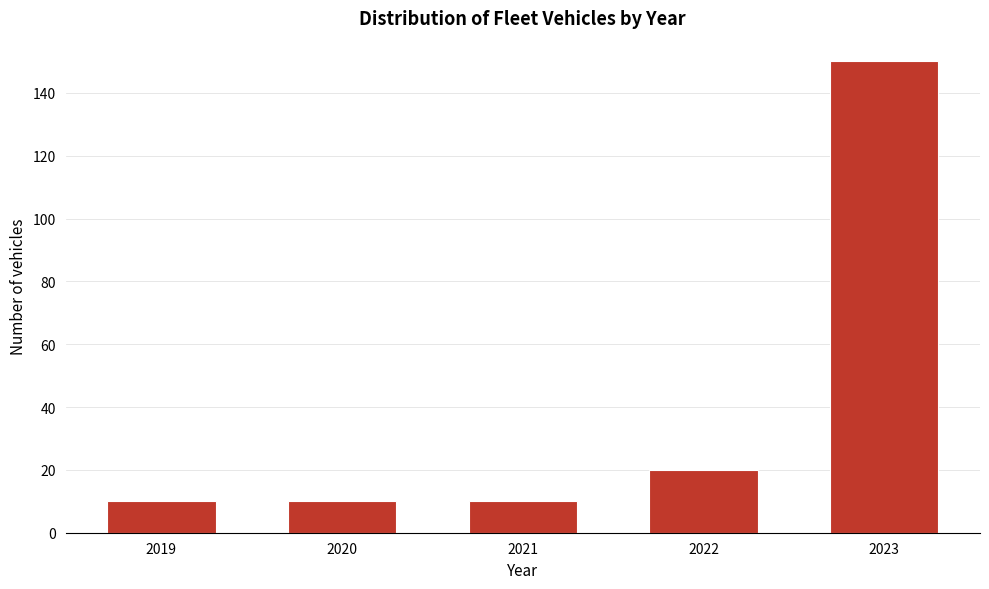

Reading right to left, list all the values displayed in this chart.

2023=150	2022=20	2021=10	2020=10	2019=10